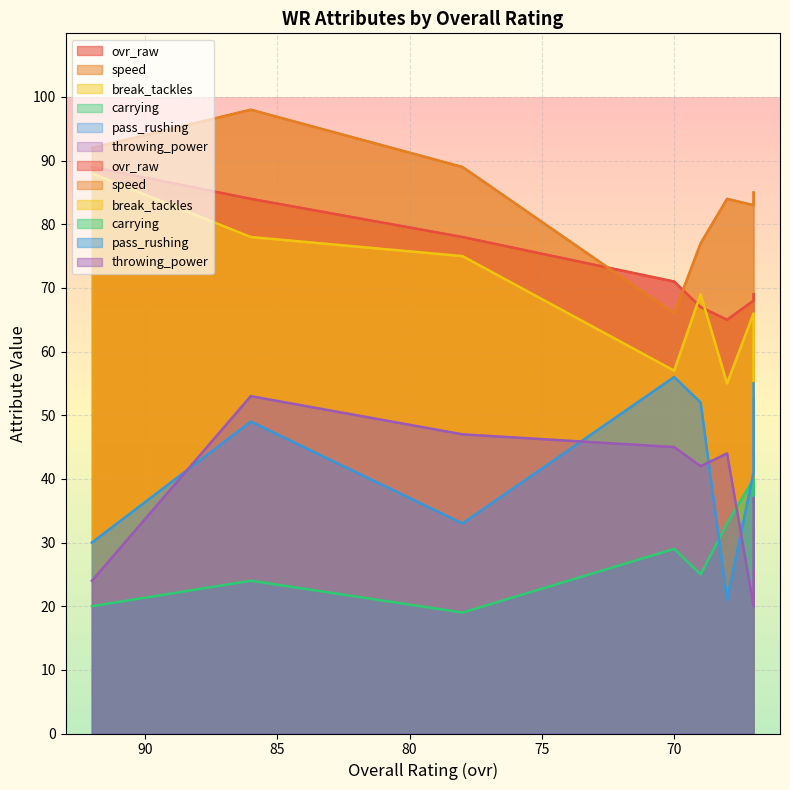

Is it true that ovr_raw equals 68 at 67?

True